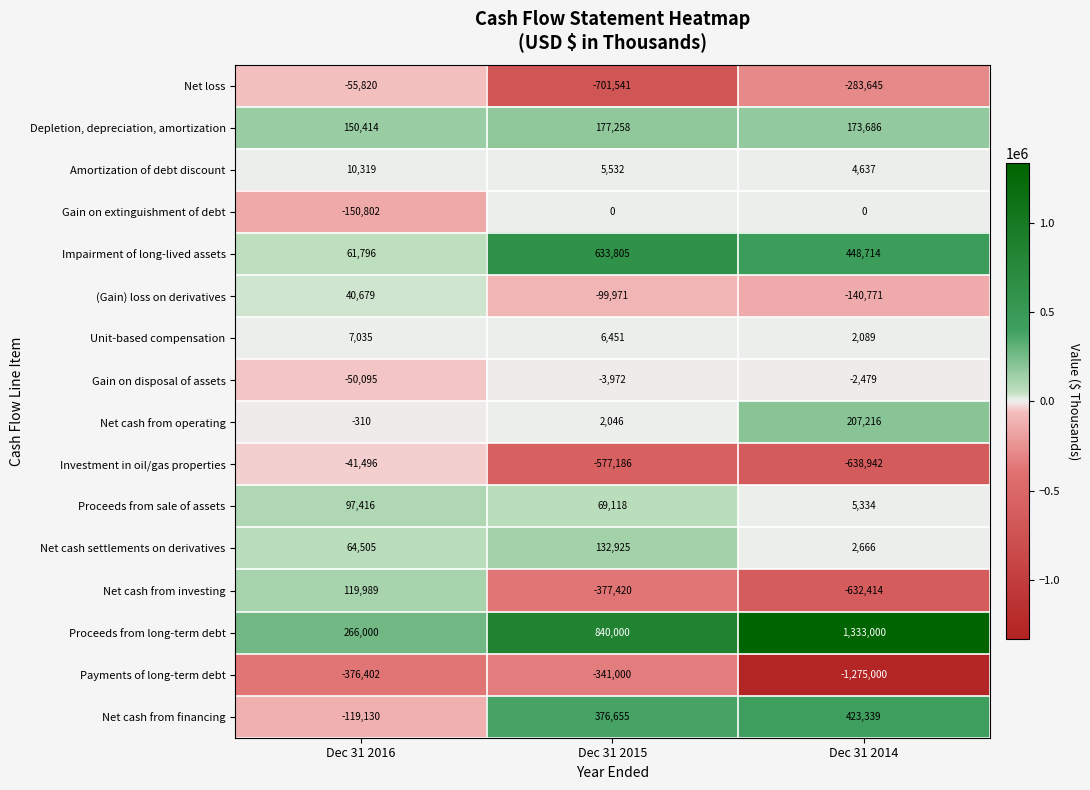

Which series has the largest range (max minus min)?

Proceeds from long-term debt